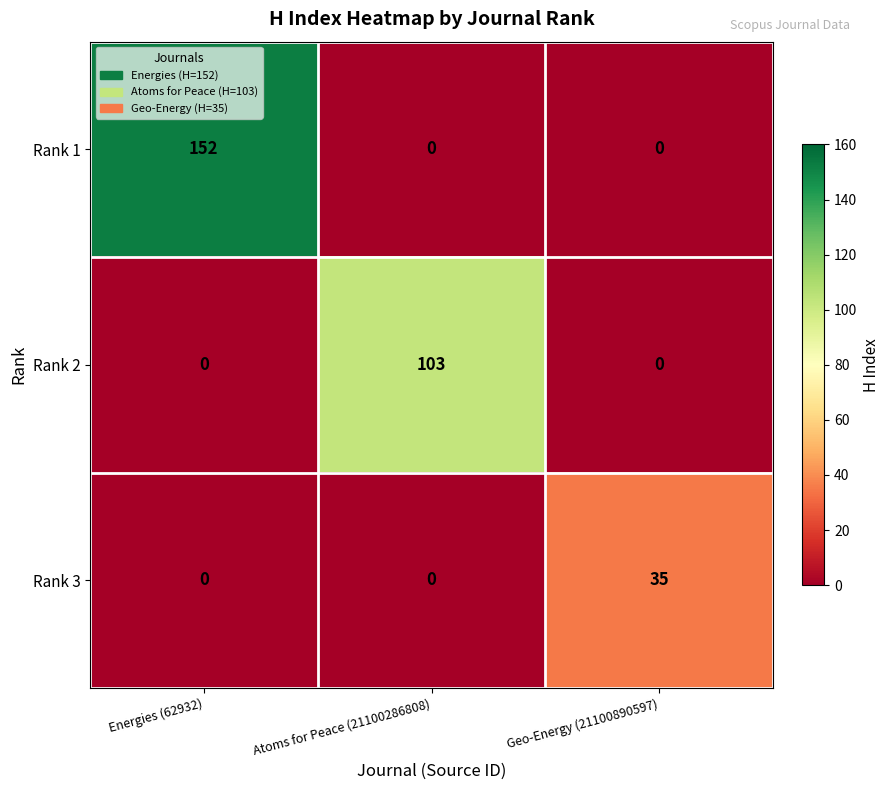

At which category is the sum across all series the highest?

Energies (62932)